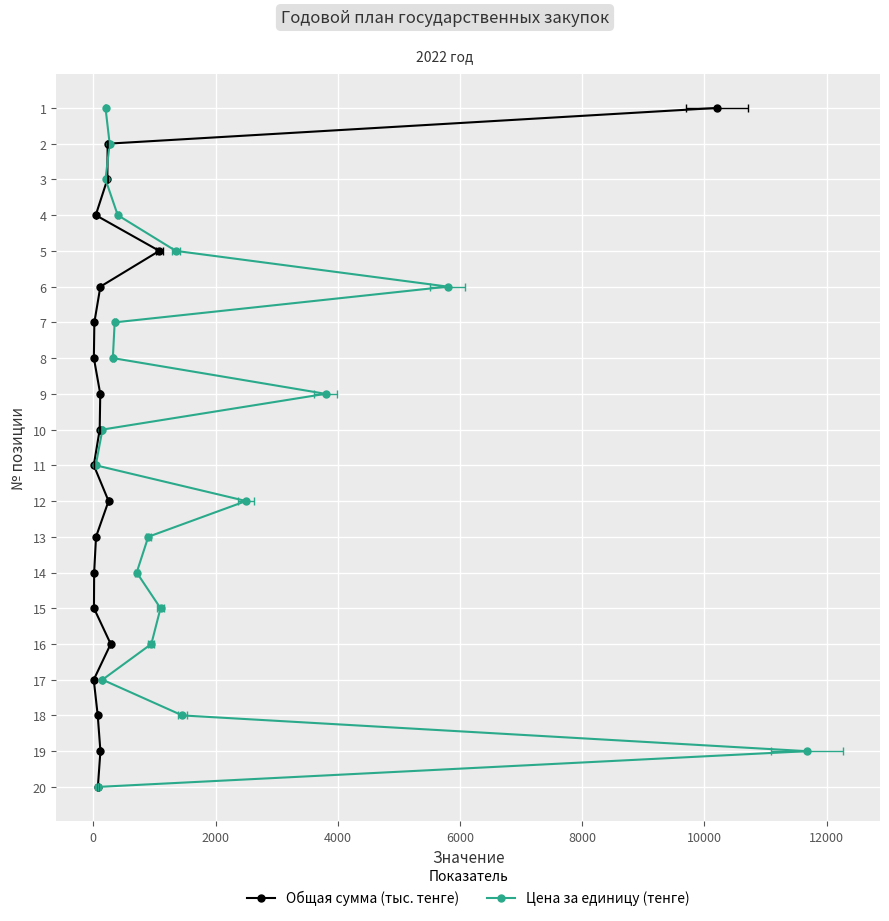

True or false: Общая сумма (тыс. тенге) has a value of 1 at 6000.

False